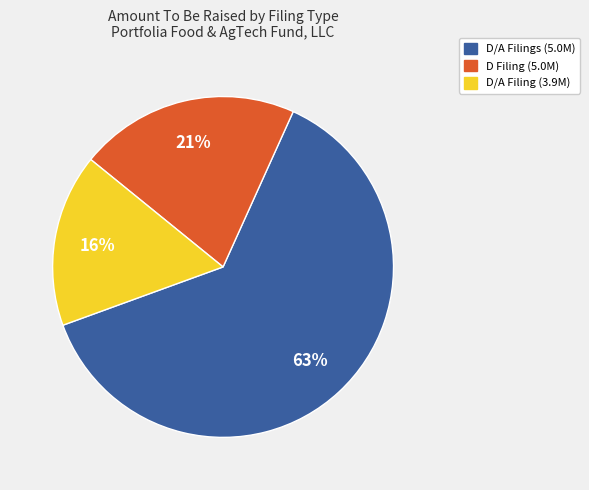

To the nearest percent, what is the difference between the D/A Filings (5.0M) and D Filing (5.0M) slice percentages?

42%